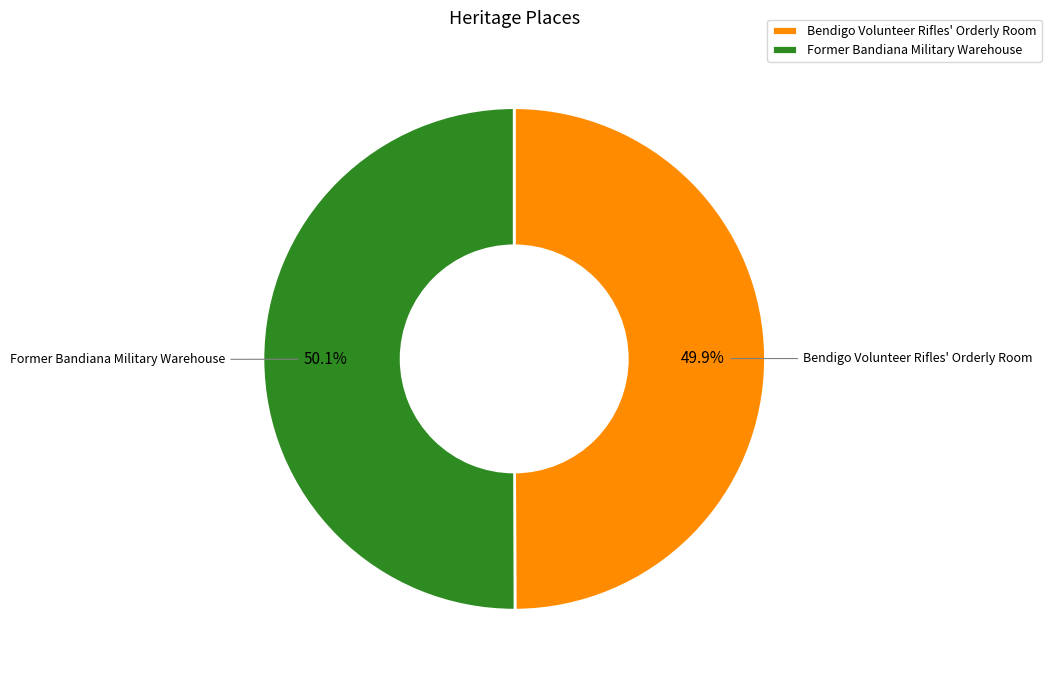

Approximately how many times larger is the value at Bendigo Volunteer Rifles' Orderly Room compared to Former Bandiana Military Warehouse?

1.0